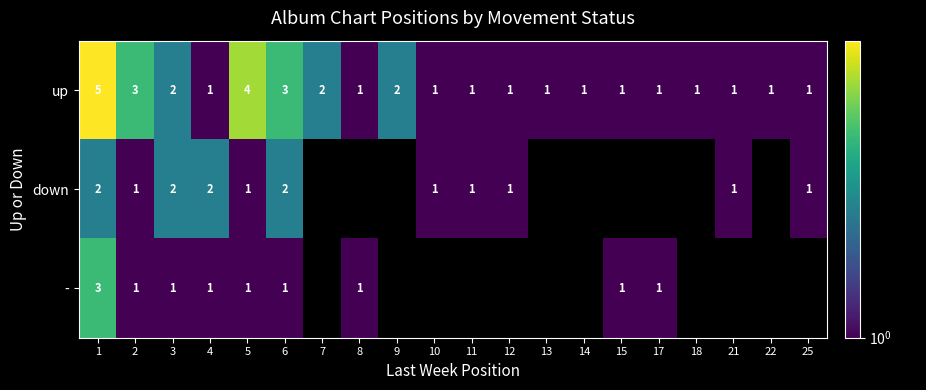

Which series changed the most between 3 and 6?

up